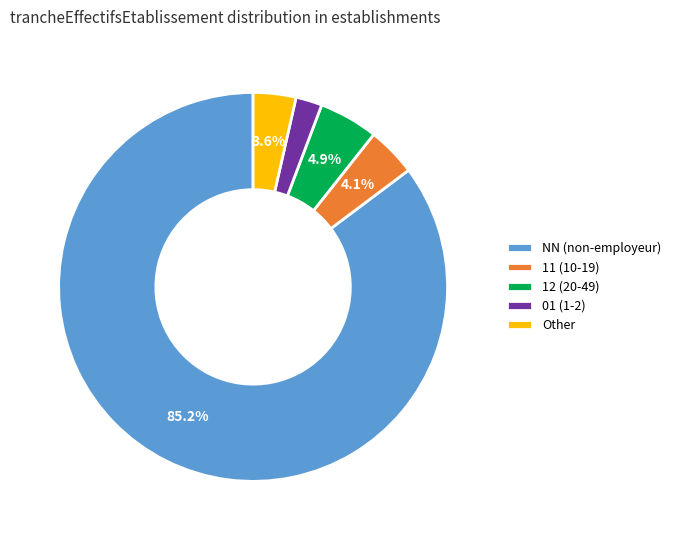

Is there any slice that represents more than half of the pie?

Yes